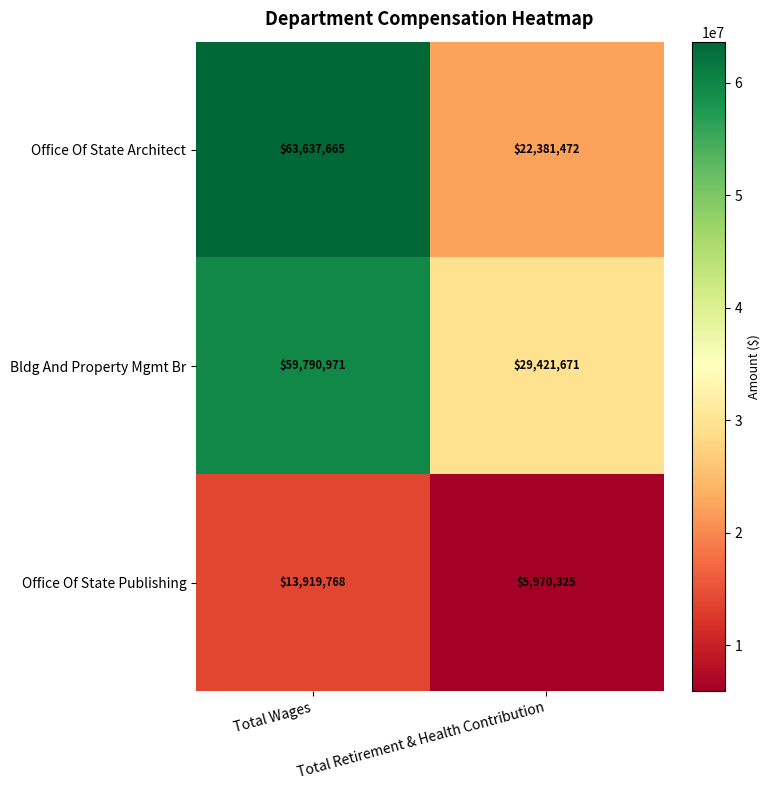

Rank the series by their maximum value, from lowest to highest.

Office Of State Publishing, Bldg And Property Mgmt Br, Office Of State Architect